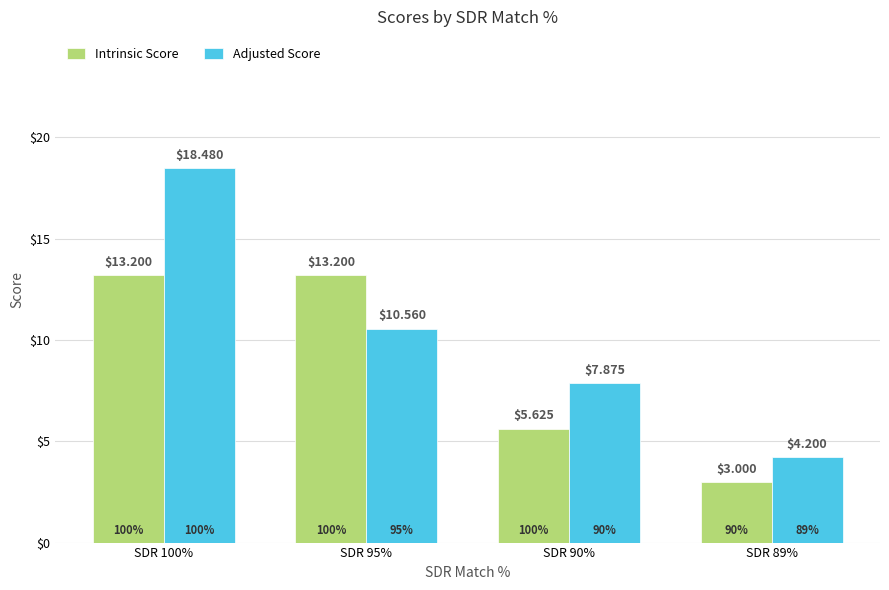

True or false: Adjusted Score has a value of 10.6 at SDR 95%.

True